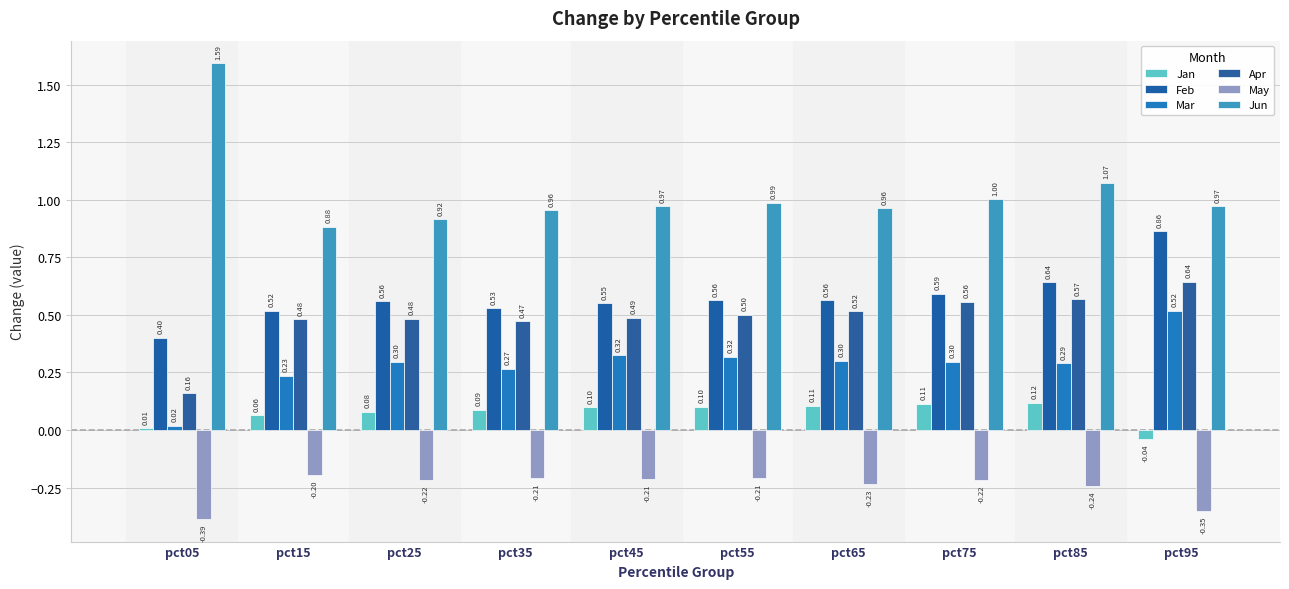

Is it true that Feb equals 0.4 at pct05?

True